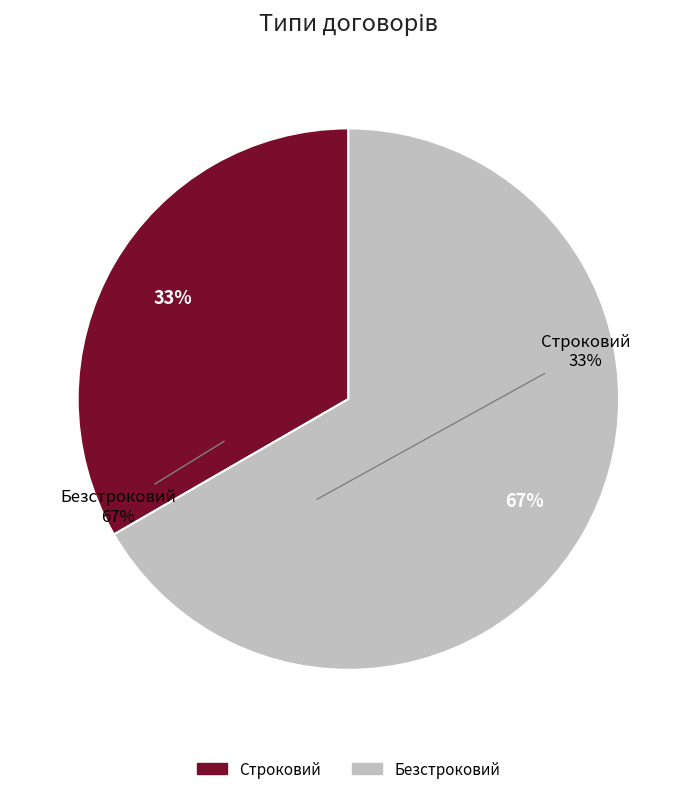

True or false: Безстроковий accounts for 75% of the total.

False